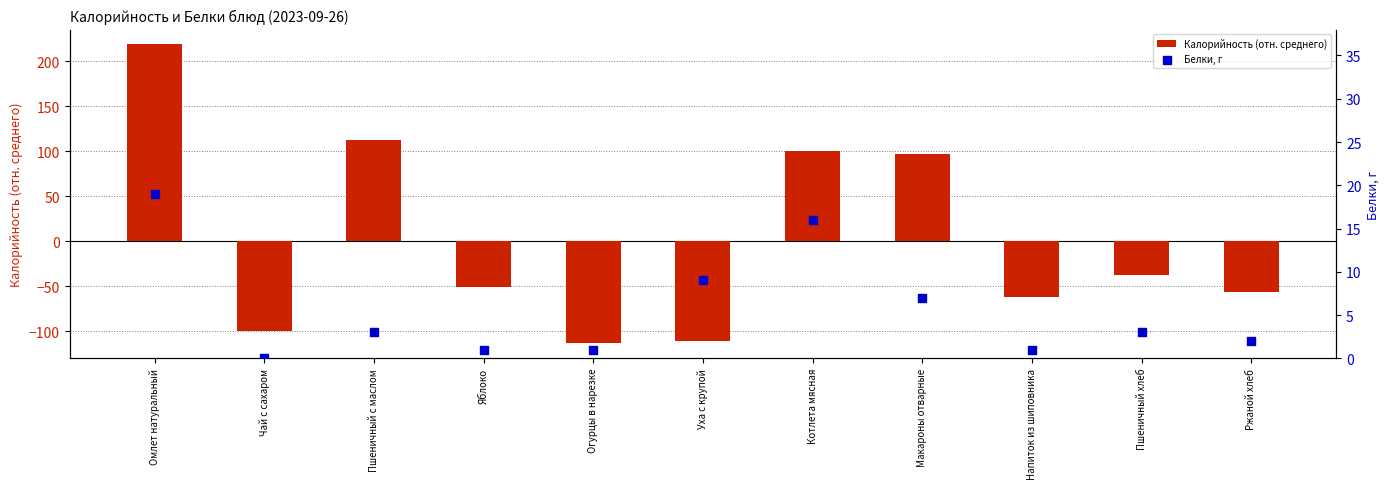

What is the total value across all series at Яблоко?

-49.3